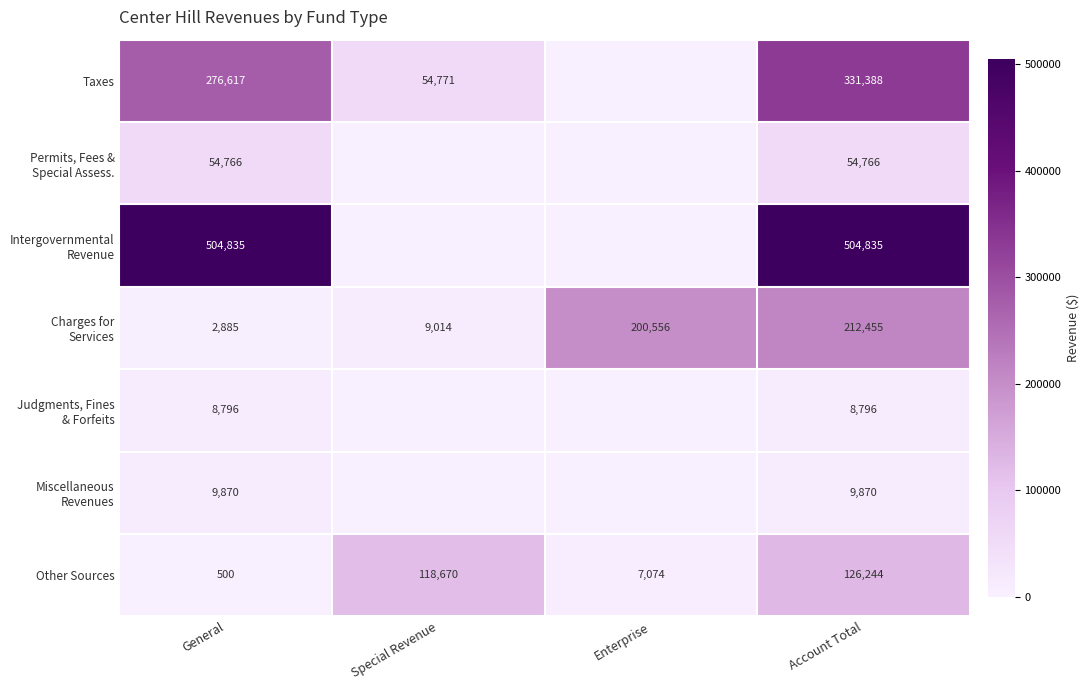

What is the total value across all series at General?

858269